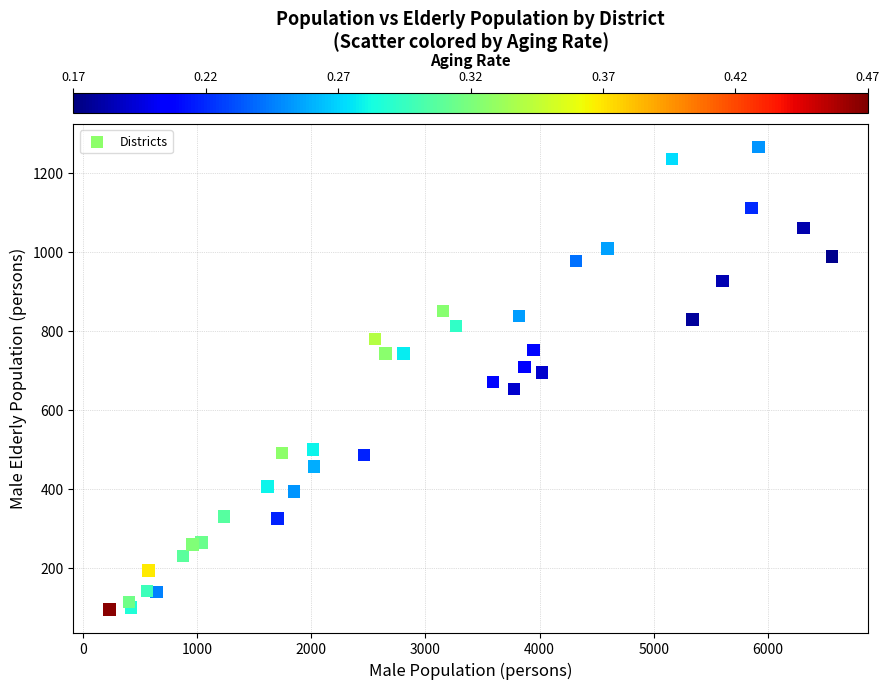

What is the range of X values (max minus min)?

6322